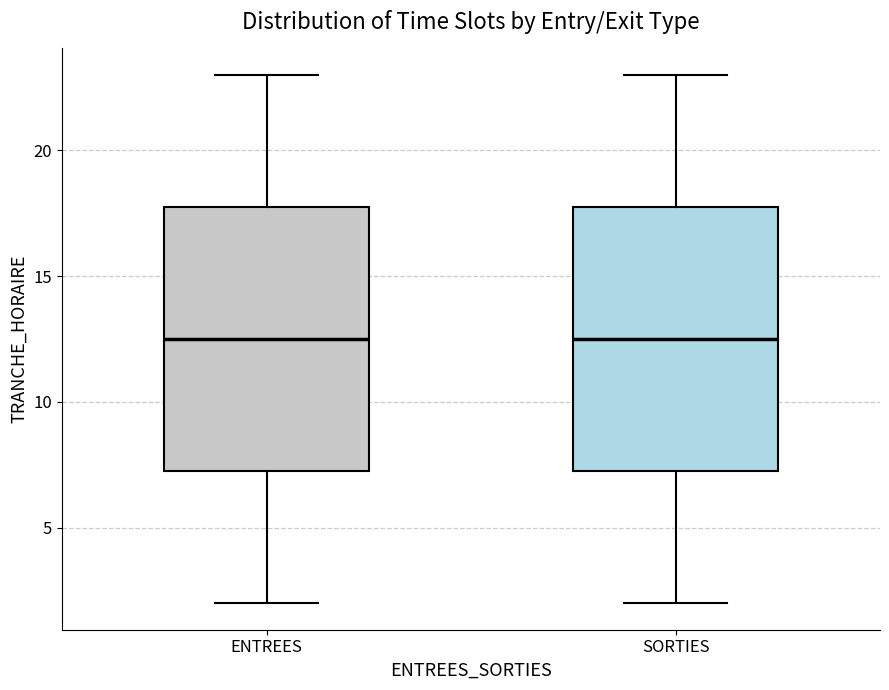

Reading left to right, transcribe this box plot: for each box, give where its median line is, the range the box spans, and where its two whiskers end, as read against the y-axis. The values are not printed on the chart, so give them approximately, as read against the axis.

ENTREES: median 12.5, box 7.5 to 18.0, whiskers 2.0 to 23.0
SORTIES: median 12.5, box 7.5 to 18.0, whiskers 2.0 to 23.0